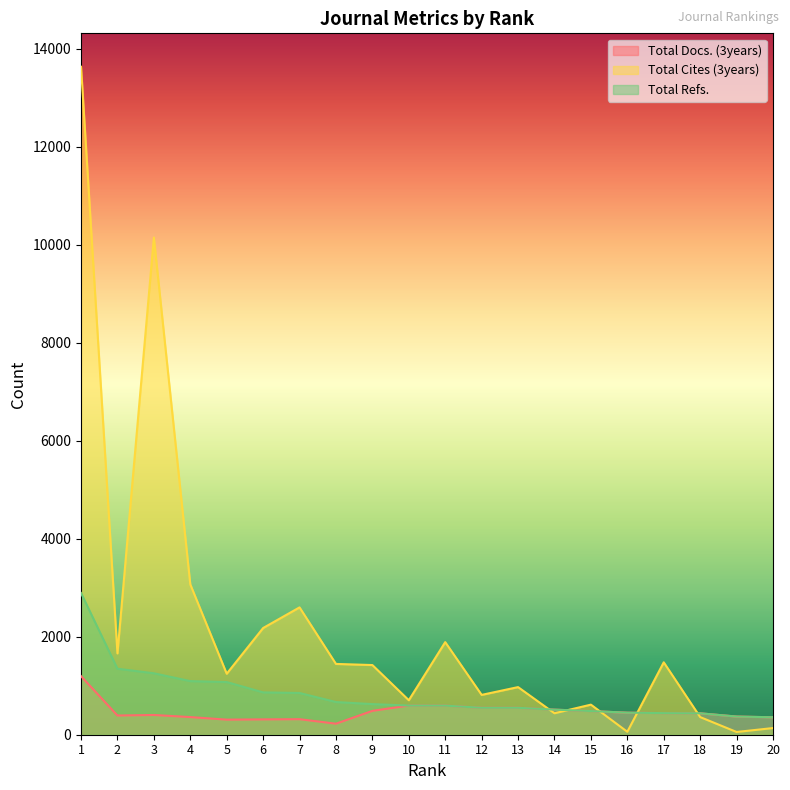

How many interior local peaks does the Total Cites (3years) series have?

6